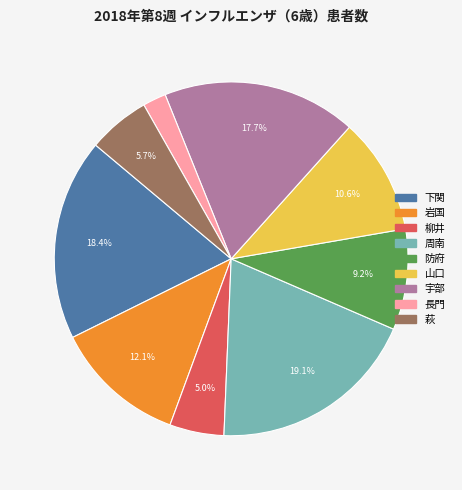

To the nearest percent, what is the average slice percentage?

11%